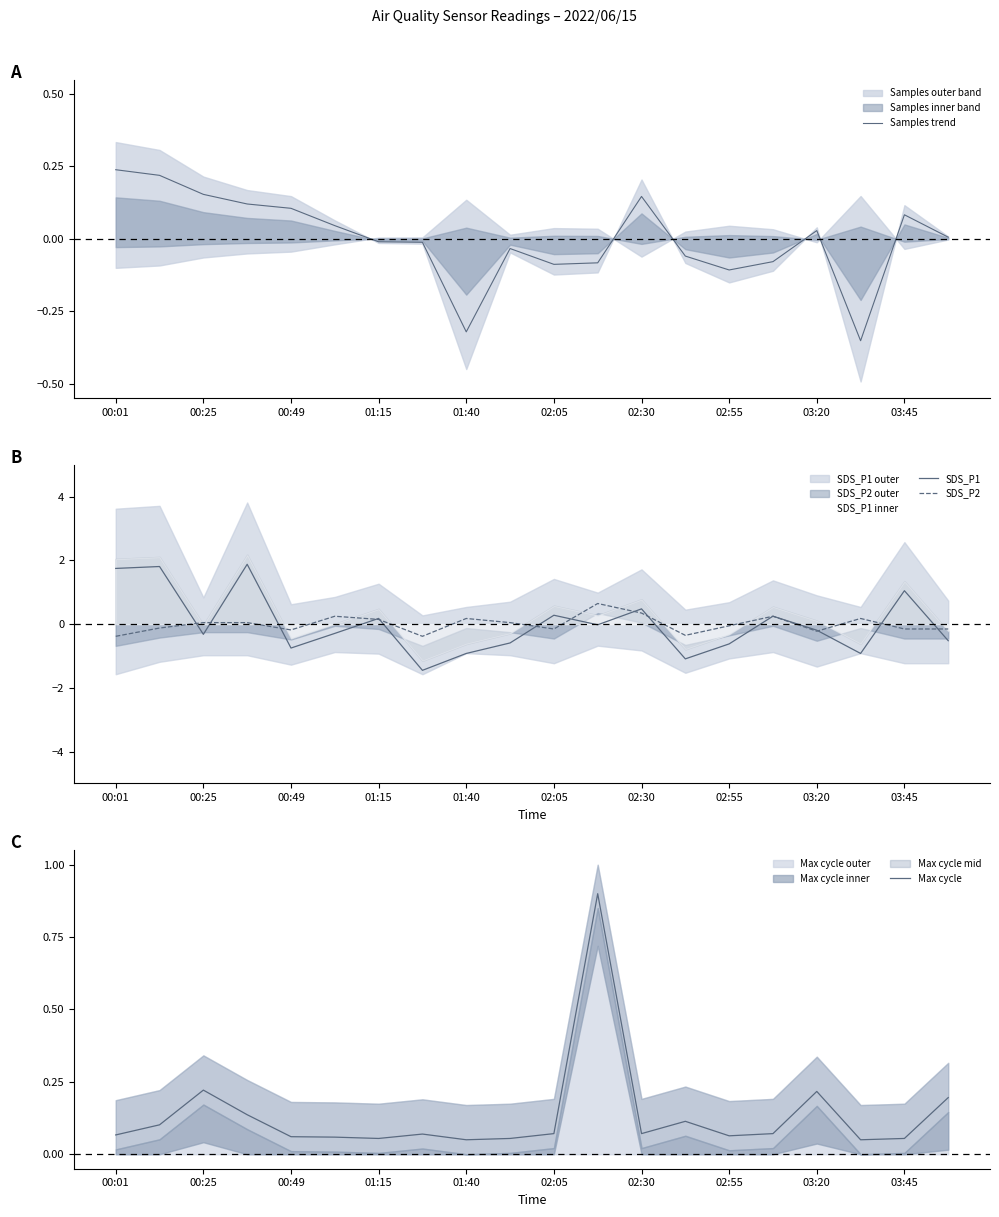

What is the value of the SDS_P2 point at the 9th from the left?

0.2